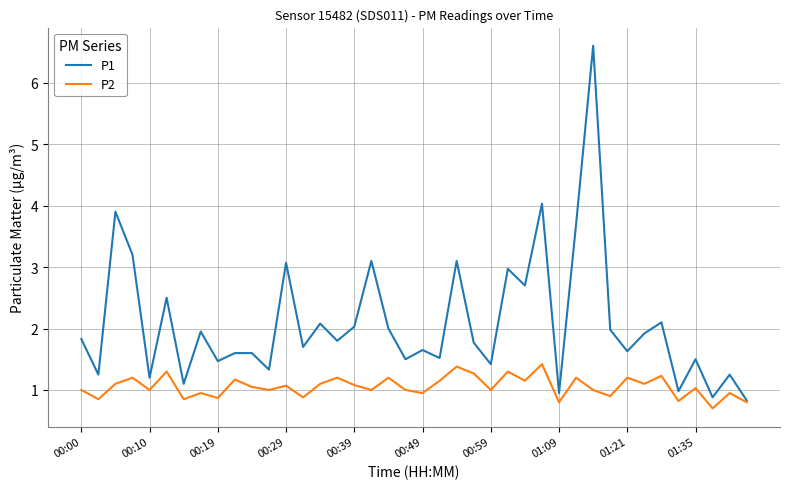

How many lines are shown in the chart?

2